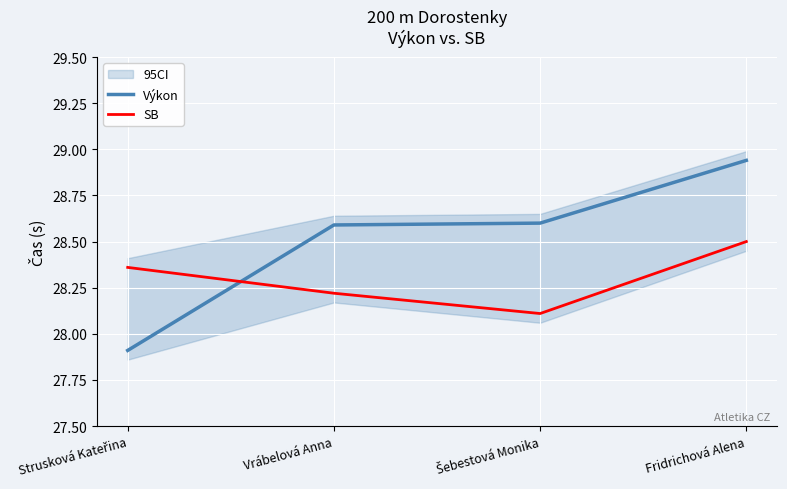

The SB series shows 28.4 at Strusková Kateřina. True or false?

True